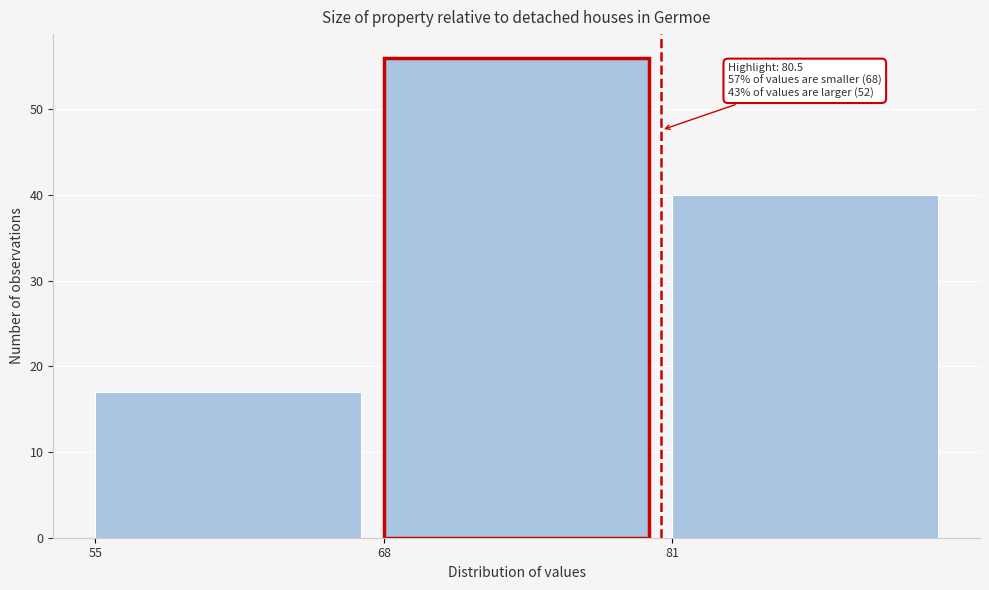

Over which range of the x-axis is the bar tallest?

68 to 81